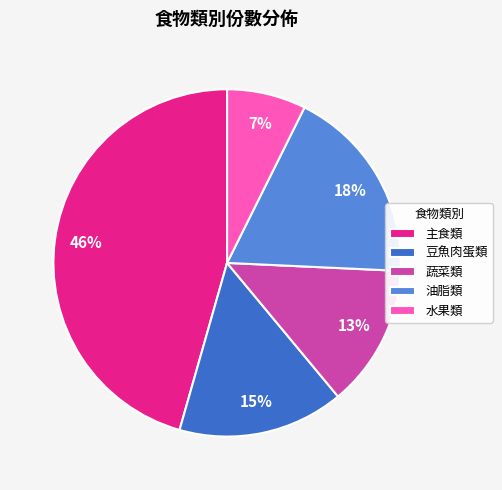

How many slices are in this pie chart?

5